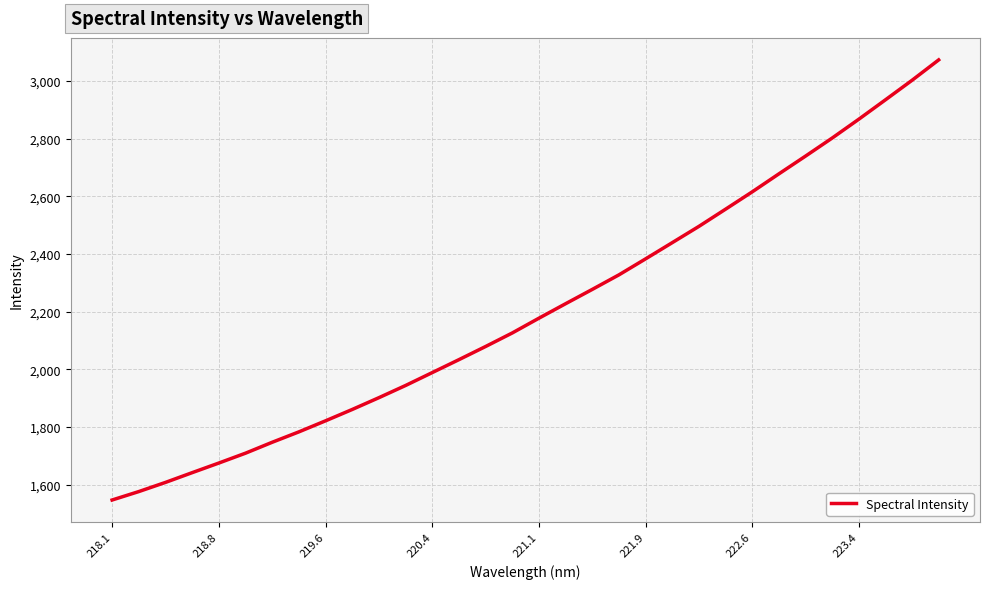

What is the difference between the maximum and minimum values?

1527.0